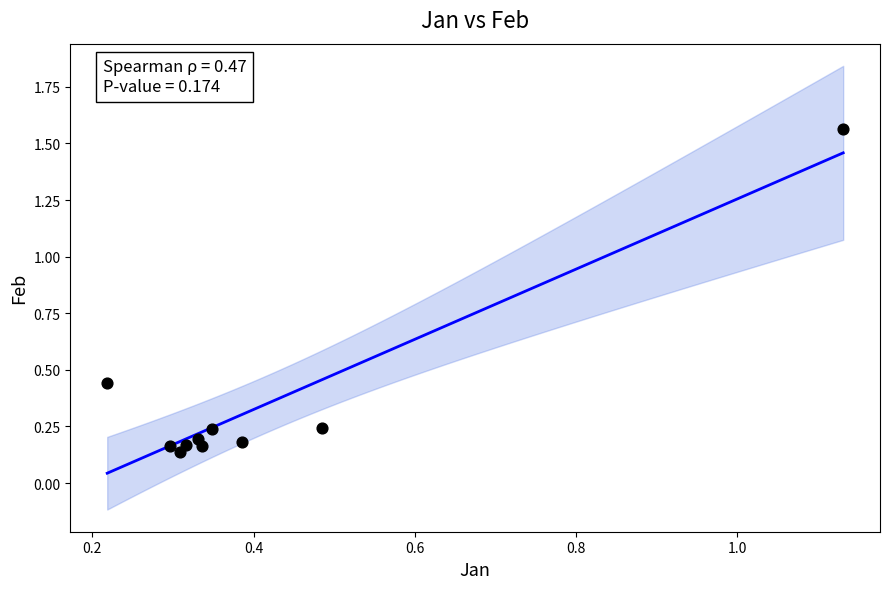

What is the range of X values (max minus min)?

0.9